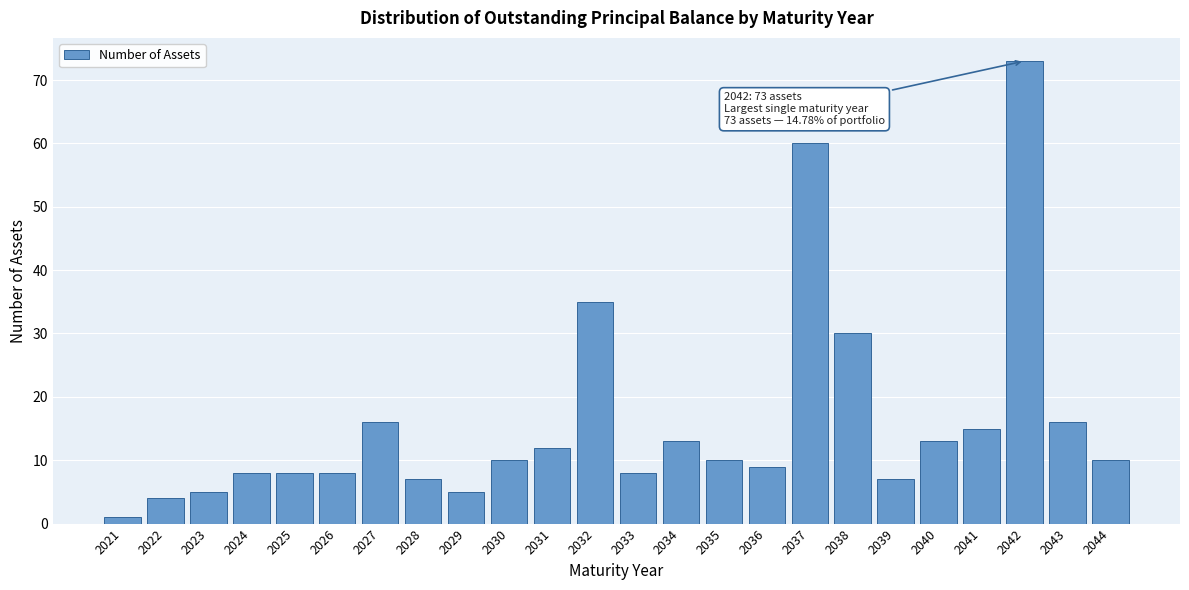

Reading left to right, list all the values displayed in this chart.

1	4	5	8	8	8	16	7	5	10	12	35	8	13	10	9	60	30	7	13	15	73	16	10